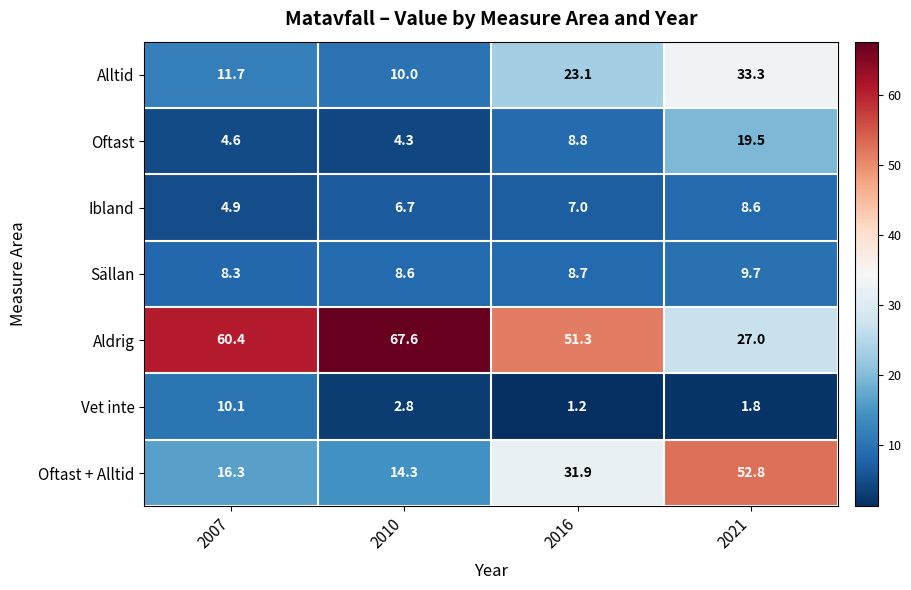

Reading right to left, what are all the values shown in this chart?

Alltid: 2021=33.3	2016=23.1	2010=10.0	2007=11.7
Oftast: 2021=19.5	2016=8.8	2010=4.3	2007=4.6
Ibland: 2021=8.6	2016=7.0	2010=6.7	2007=4.9
Sällan: 2021=9.7	2016=8.7	2010=8.6	2007=8.3
Aldrig: 2021=27.0	2016=51.3	2010=67.6	2007=60.4
Vet inte: 2021=1.8	2016=1.2	2010=2.8	2007=10.1
Oftast + Alltid: 2021=52.8	2016=31.9	2010=14.3	2007=16.3